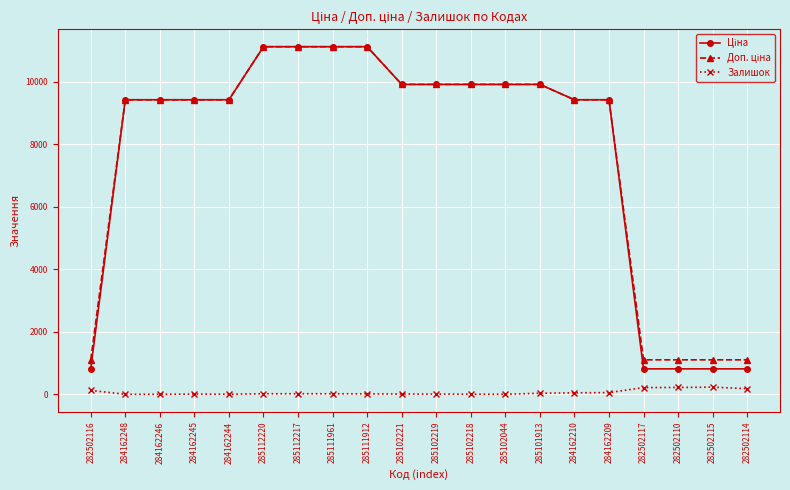

What position from the right is 284162210?

6